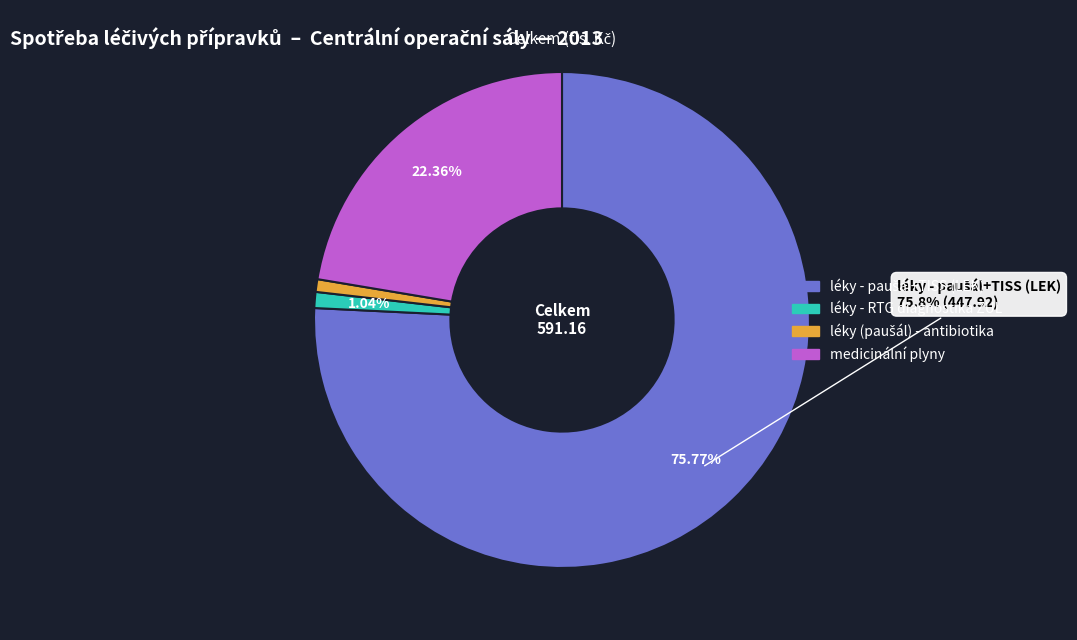

How many slices are in this pie chart?

4